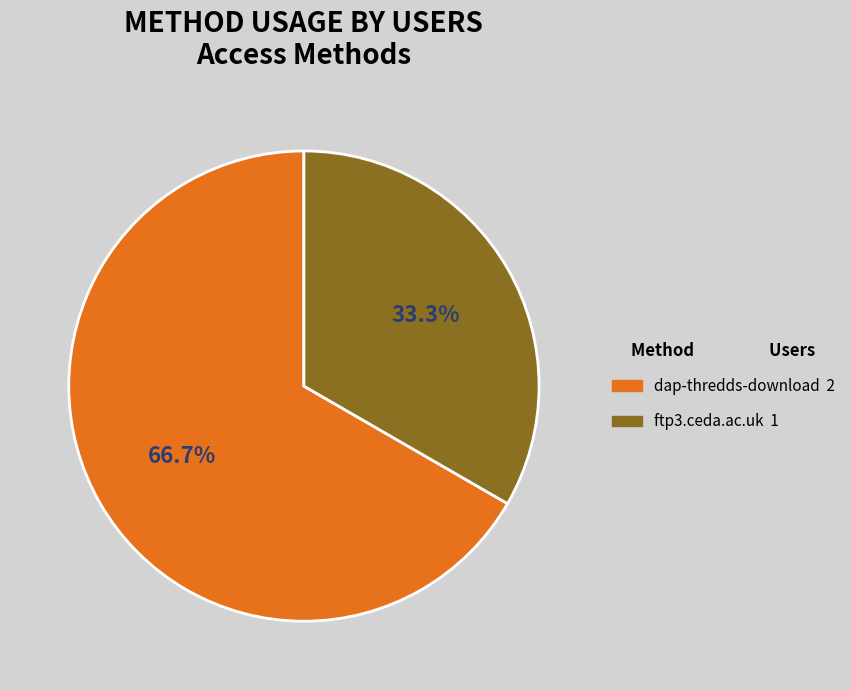

The dap-thredds-download slice represents 67% of the pie. True or false?

True